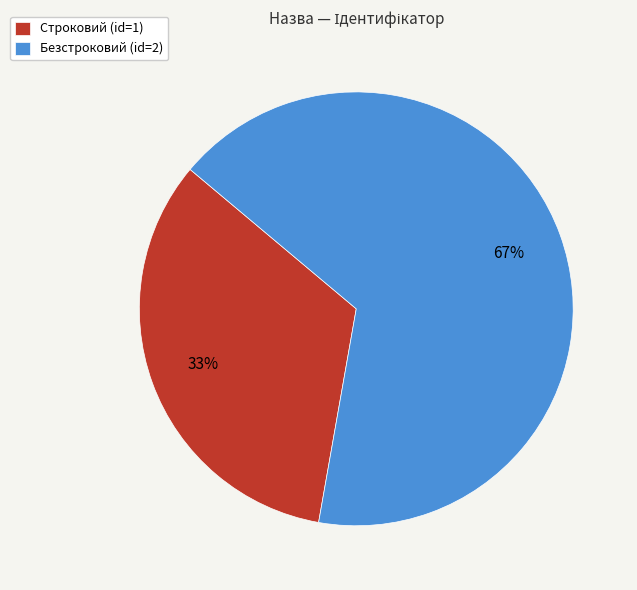

Is it true that Строковий is 44% of the pie?

False